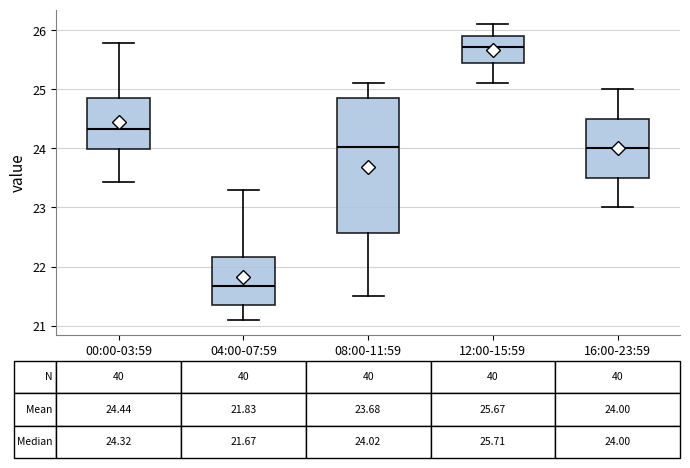

Comparing the boxes themselves (not the whiskers), which one is the tallest?

08:00-11:59